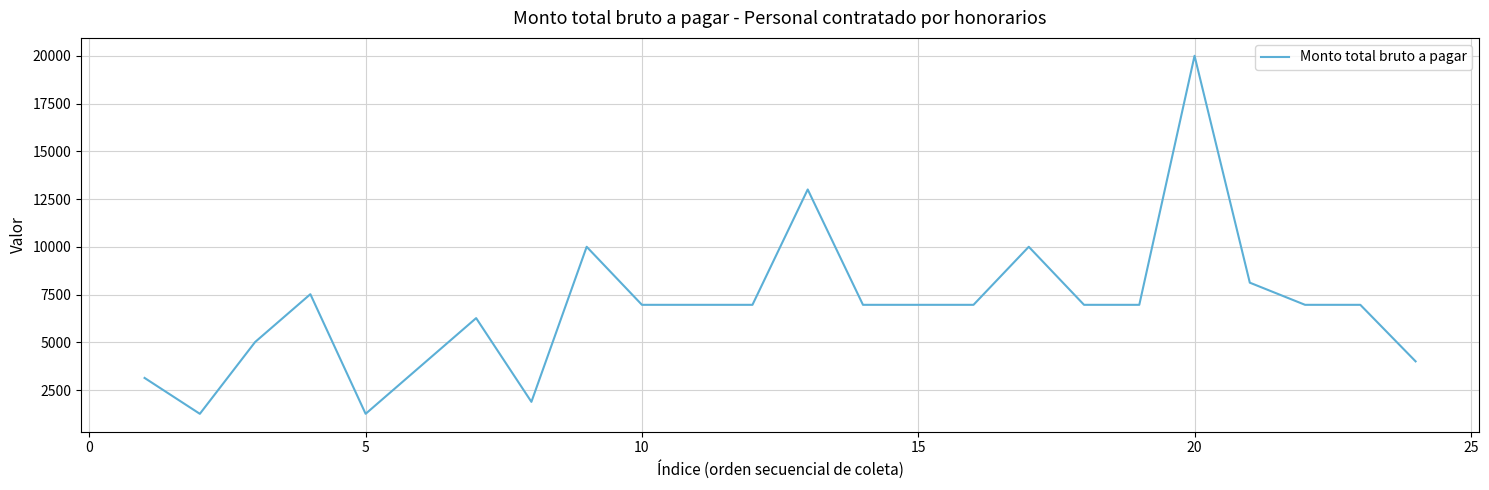

What is the smallest value displayed?

1252.8